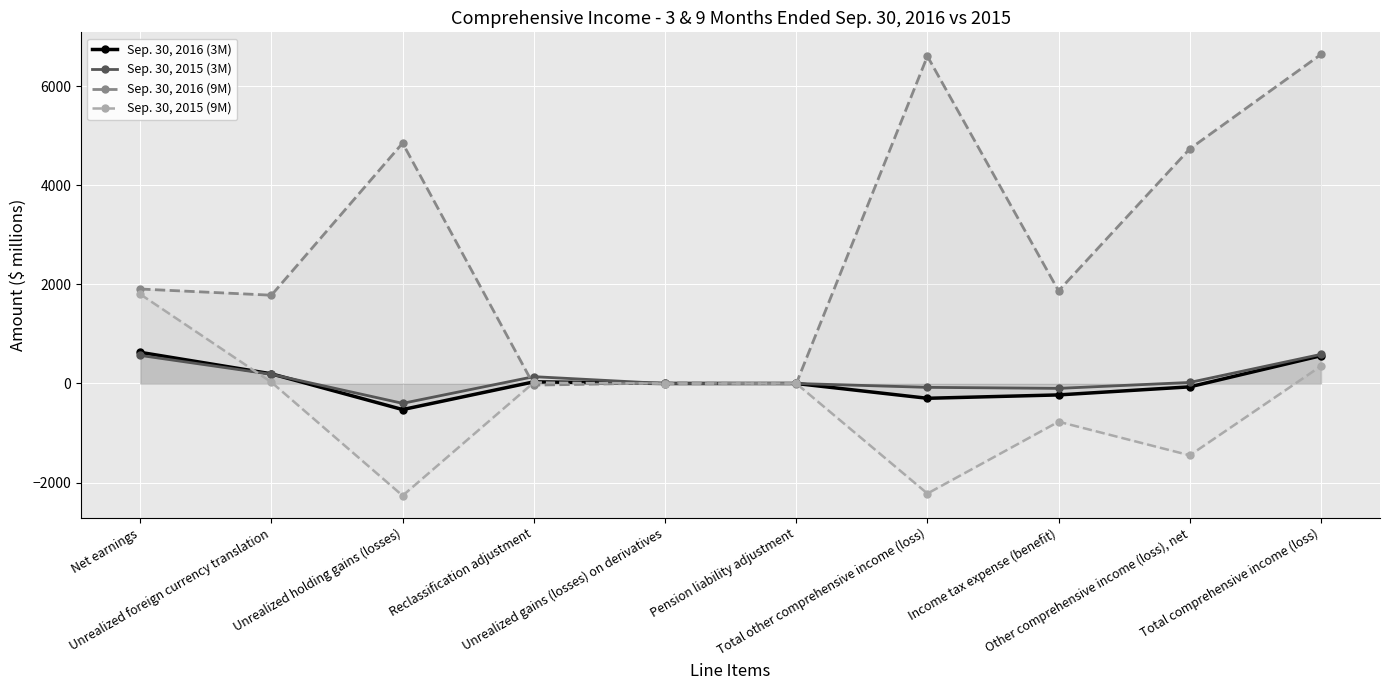

Where is Sep. 30, 2016 (3M) nearest to the value 51?

Reclassification adjustment